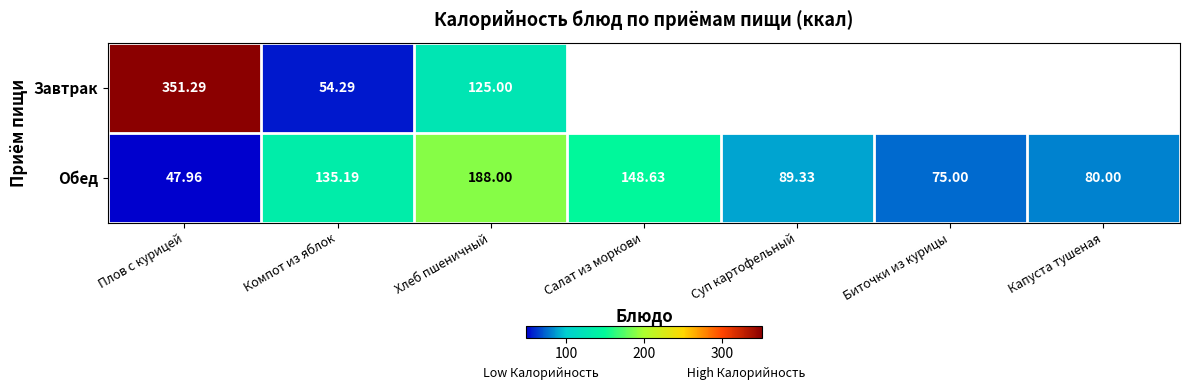

At which label does Обед first exceed 89?

Компот из яблок